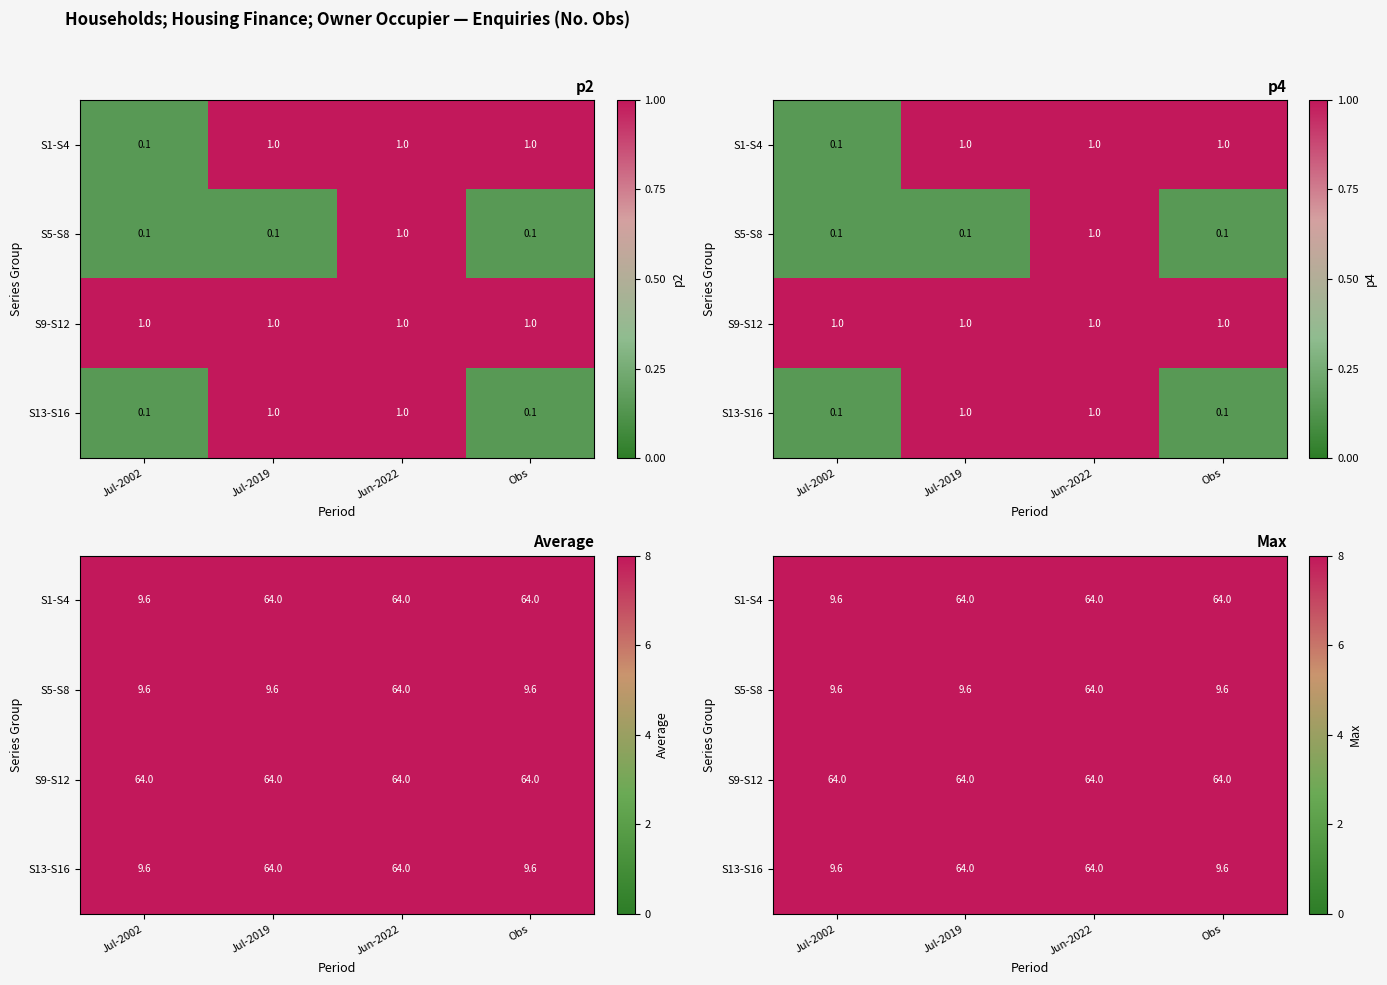

Between Jun-2022 and Jul-2002, which is larger?

Jun-2022